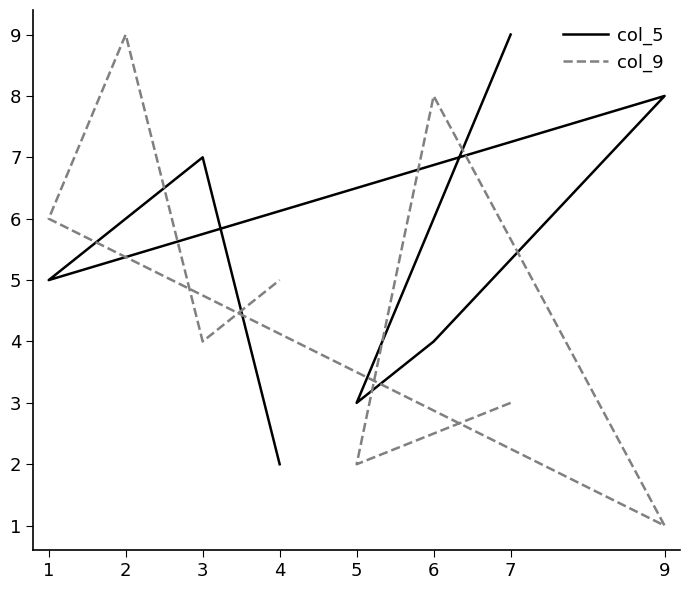

What is the smallest value displayed?

1